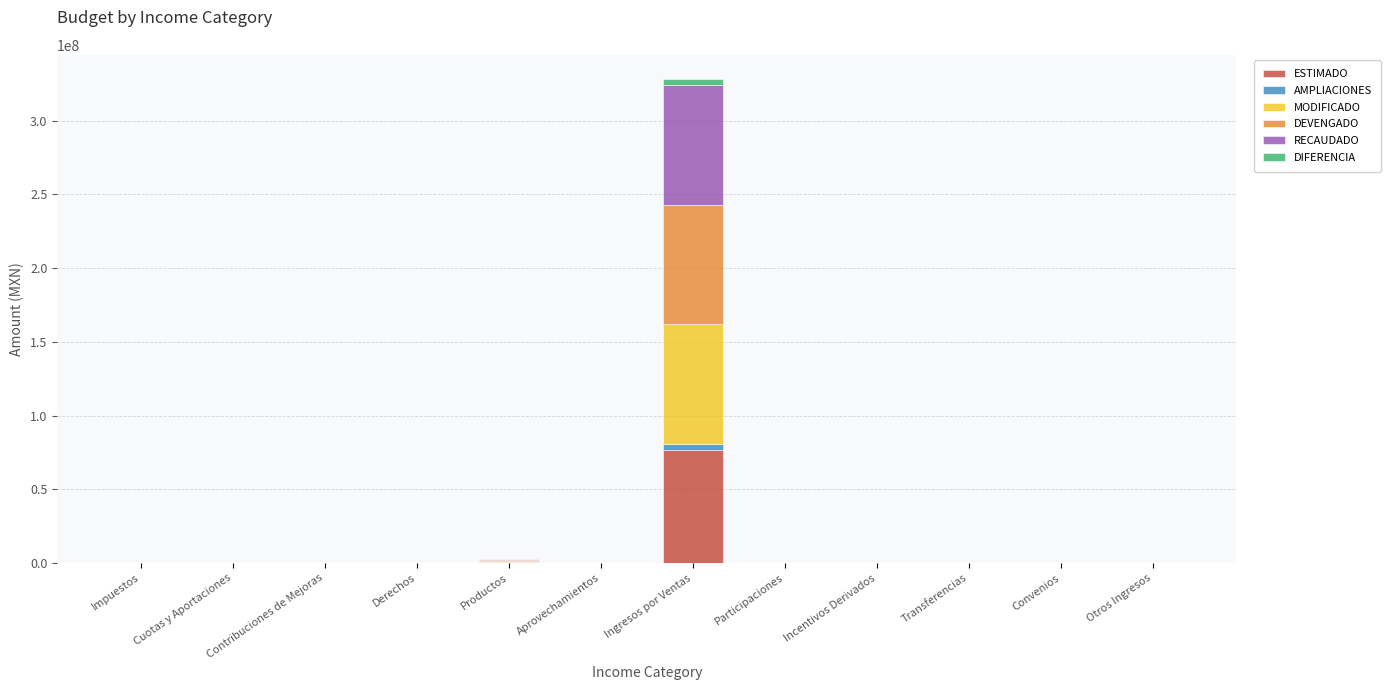

The ESTIMADO series shows -46821679.3 at Derechos. True or false?

False